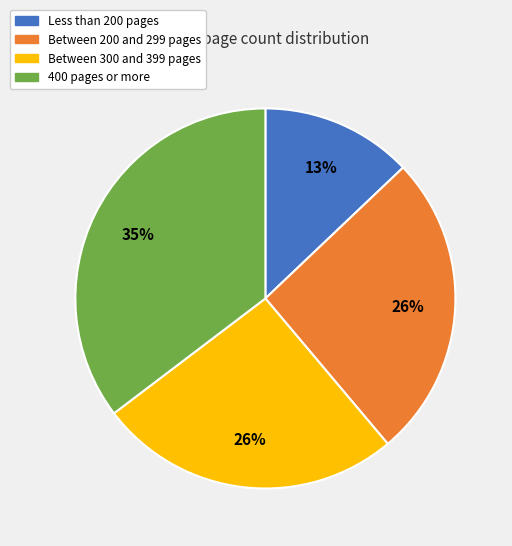

How many slices are in this pie chart?

4